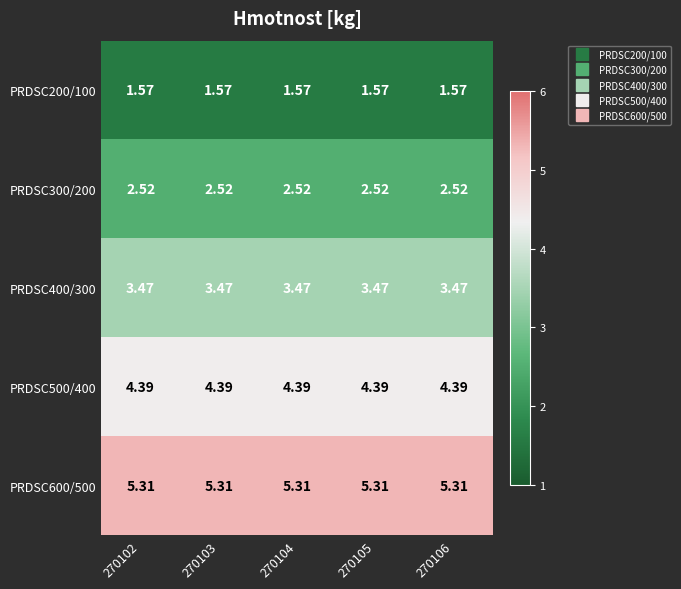

Reading right to left, what are all the values shown in this chart?

PRDSC200/100: 270106=1.6	270105=1.6	270104=1.6	270103=1.6	270102=1.6
PRDSC300/200: 270106=2.5	270105=2.5	270104=2.5	270103=2.5	270102=2.5
PRDSC400/300: 270106=3.5	270105=3.5	270104=3.5	270103=3.5	270102=3.5
PRDSC500/400: 270106=4.4	270105=4.4	270104=4.4	270103=4.4	270102=4.4
PRDSC600/500: 270106=5.3	270105=5.3	270104=5.3	270103=5.3	270102=5.3